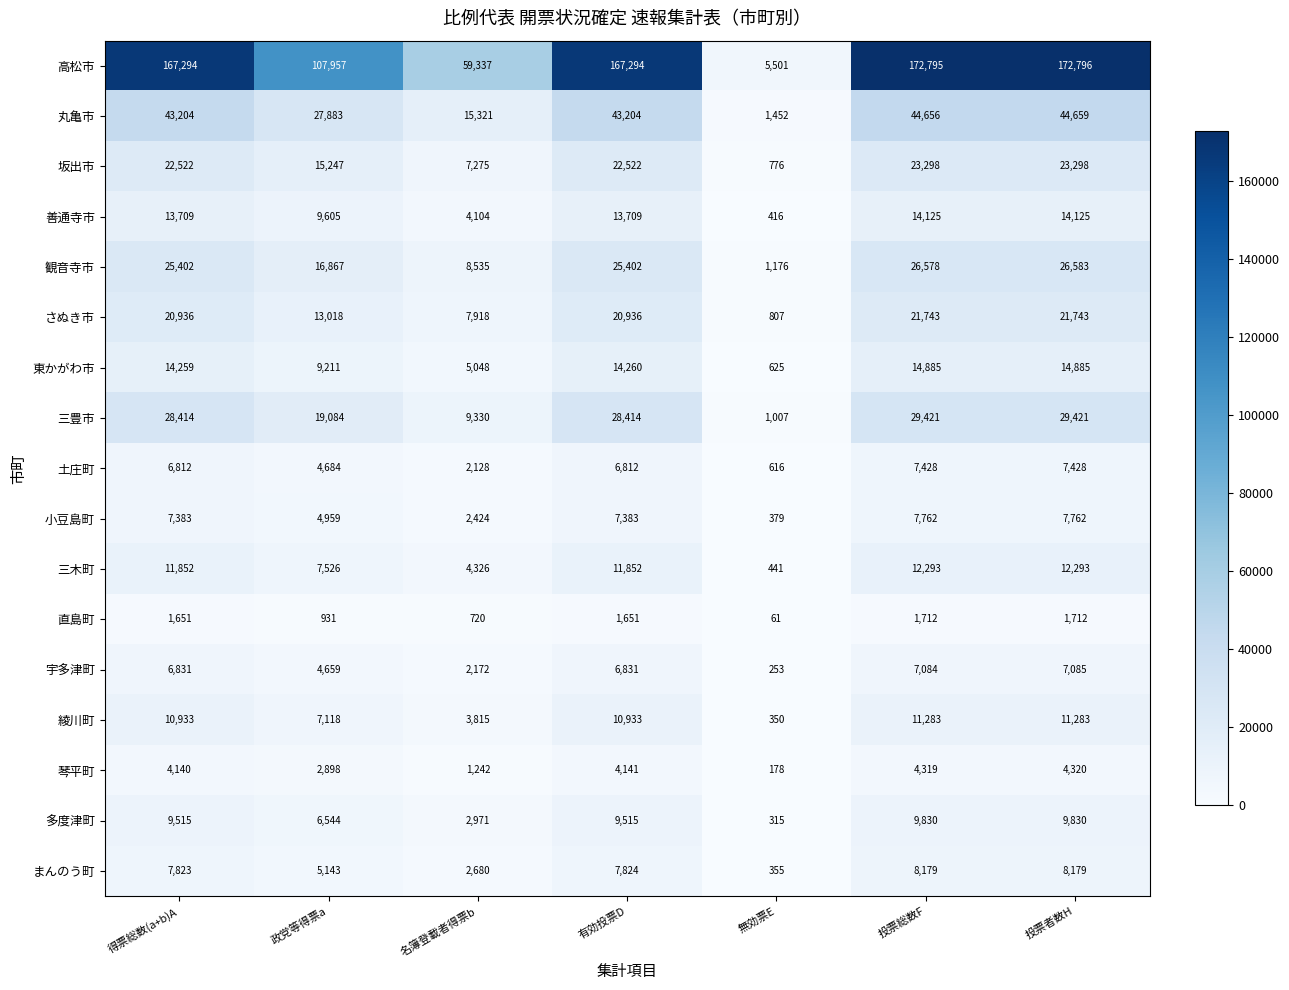

Rank the series at 政党等得票a from lowest to highest value.

直島町, 琴平町, 宇多津町, 土庄町, 小豆島町, まんのう町, 多度津町, 綾川町, 三木町, 東かがわ市, 善通寺市, さぬき市, 坂出市, 観音寺市, 三豊市, 丸亀市, 高松市